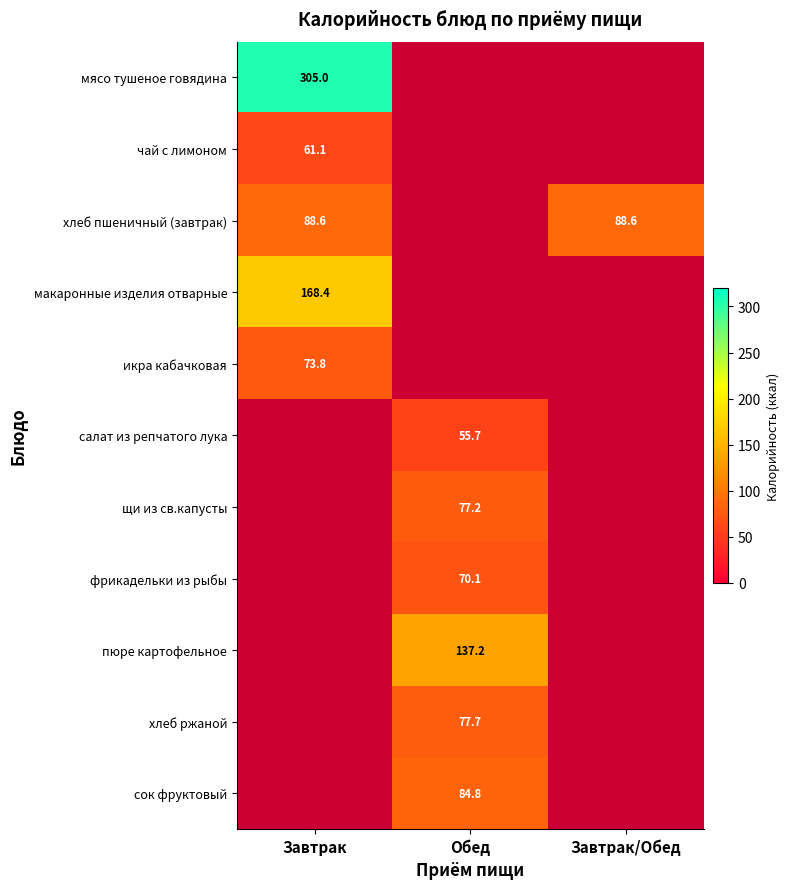

Is it true that салат из репчатого лука equals 55.7 at Обед?

True